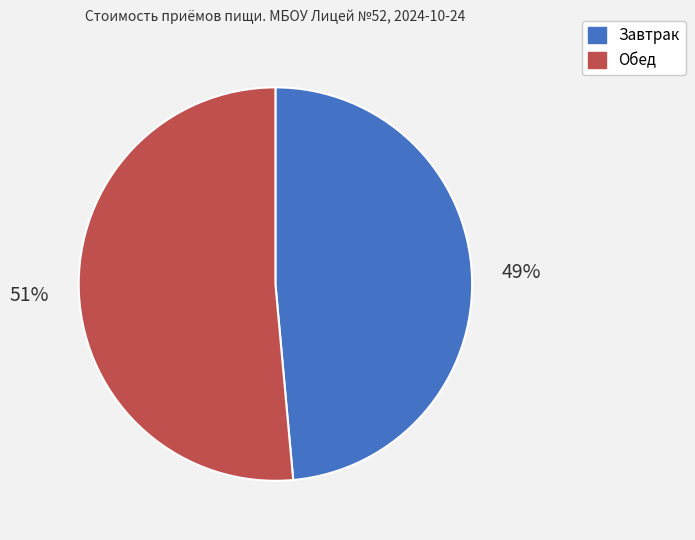

To the nearest percent, what is the combined percentage of Завтрак and Обед?

100%